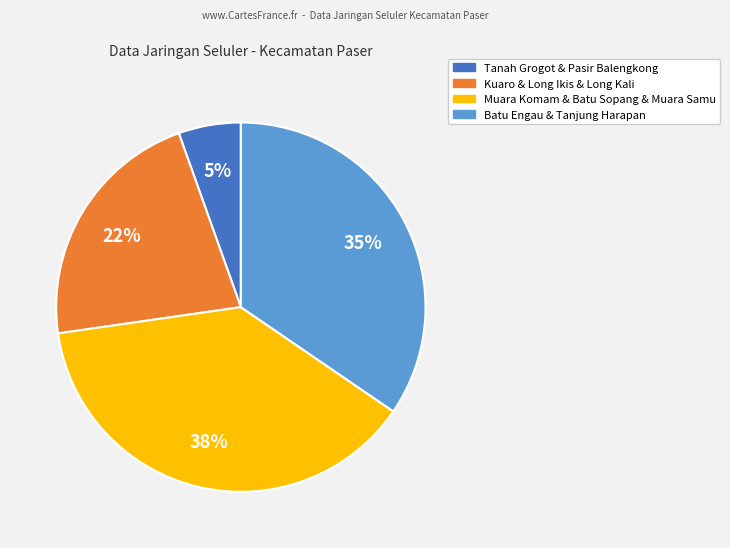

To the nearest percent, what is the average slice percentage?

25%